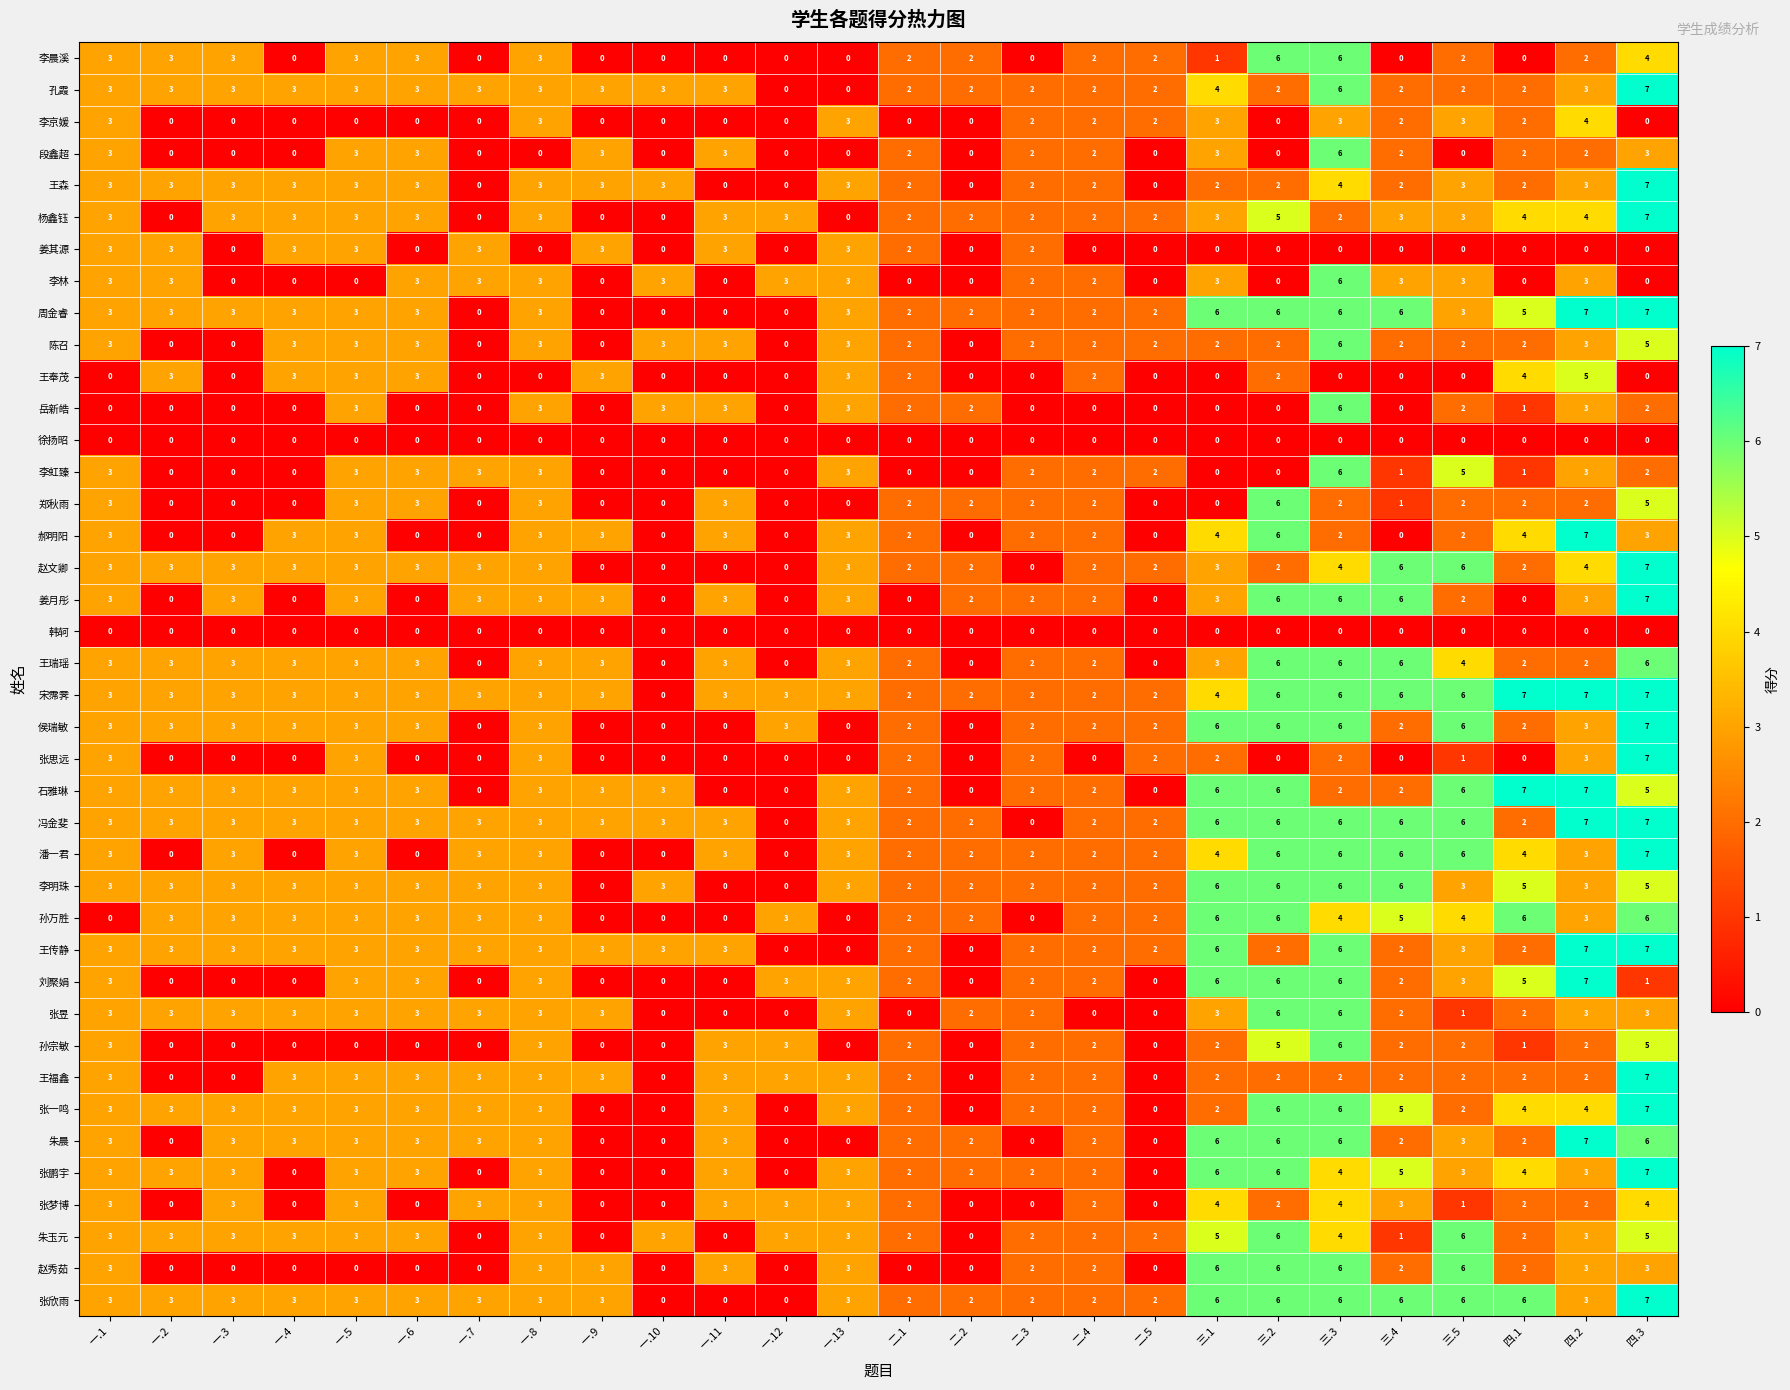

What is the difference between the maximum and minimum values in the 李京媛 series?

4